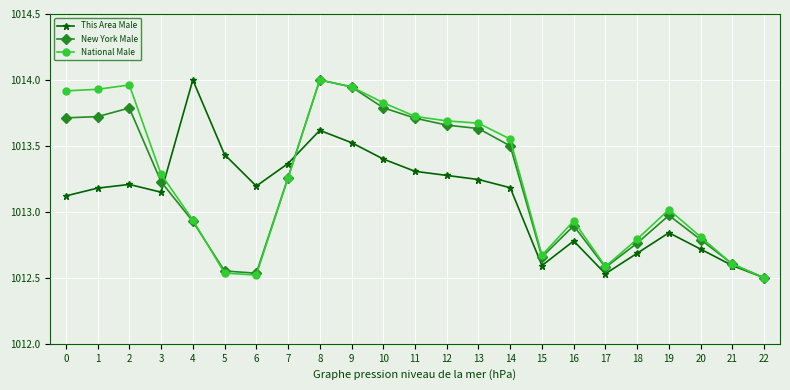

What is the spread (max minus min) of values at 1?

0.7